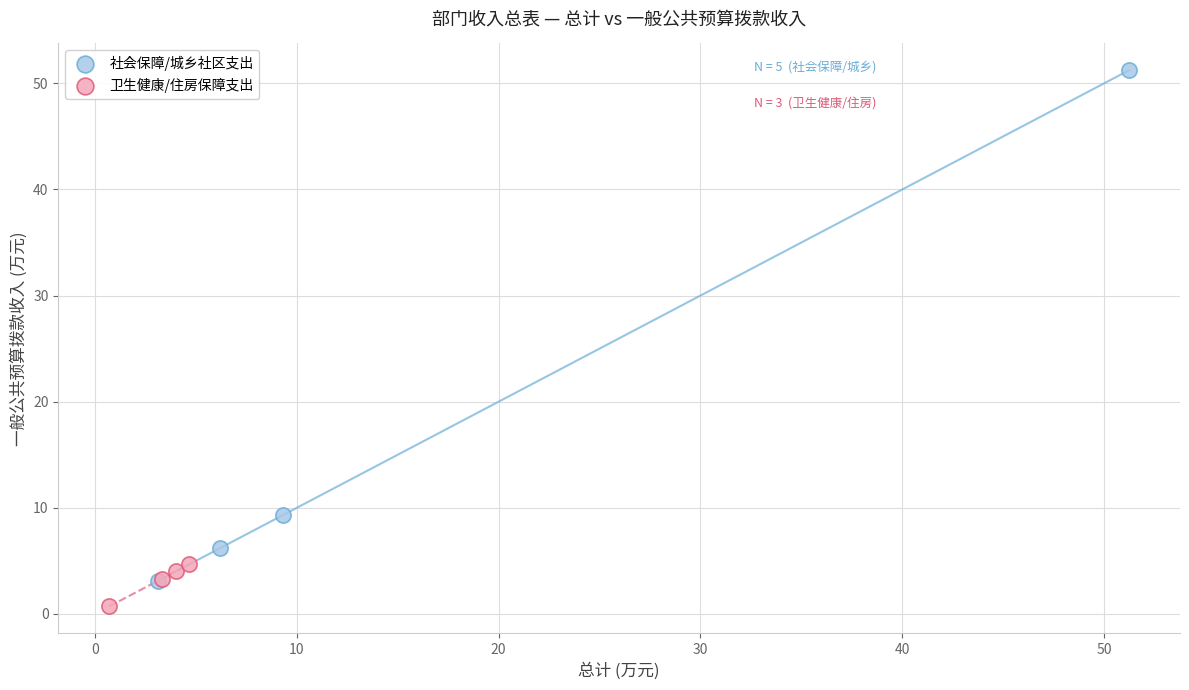

Which series contains the lowest Y value?

卫生健康/住房保障支出